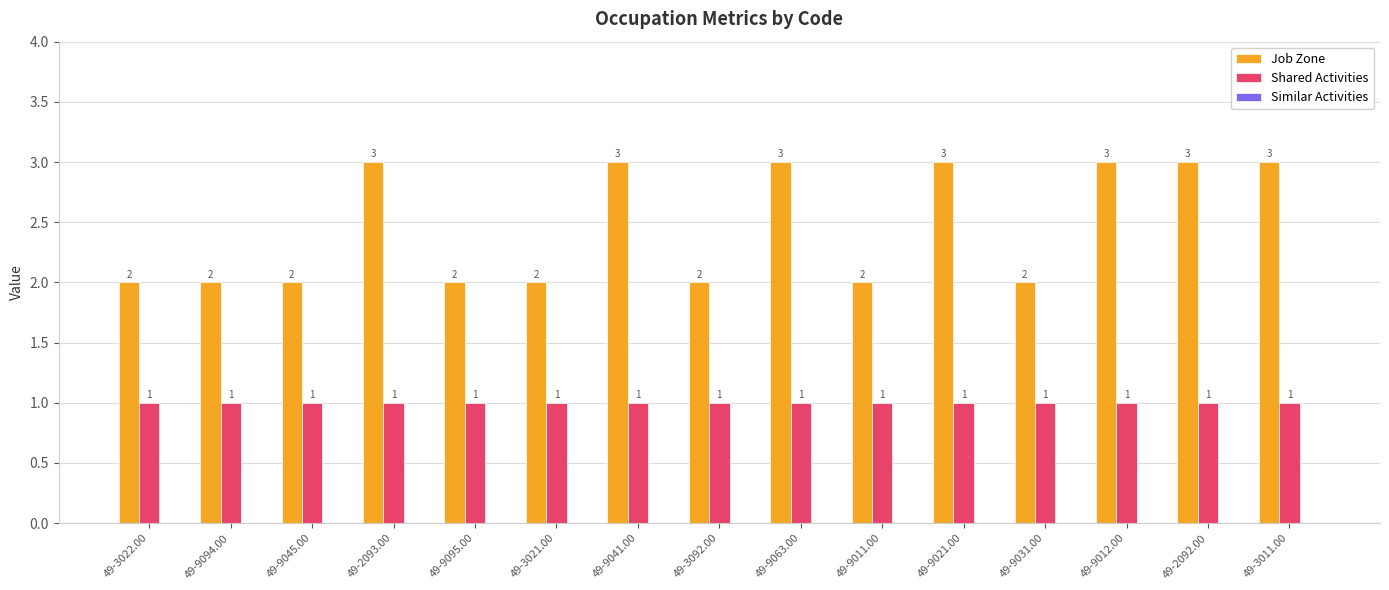

What position from the left is 49-9041.00?

7